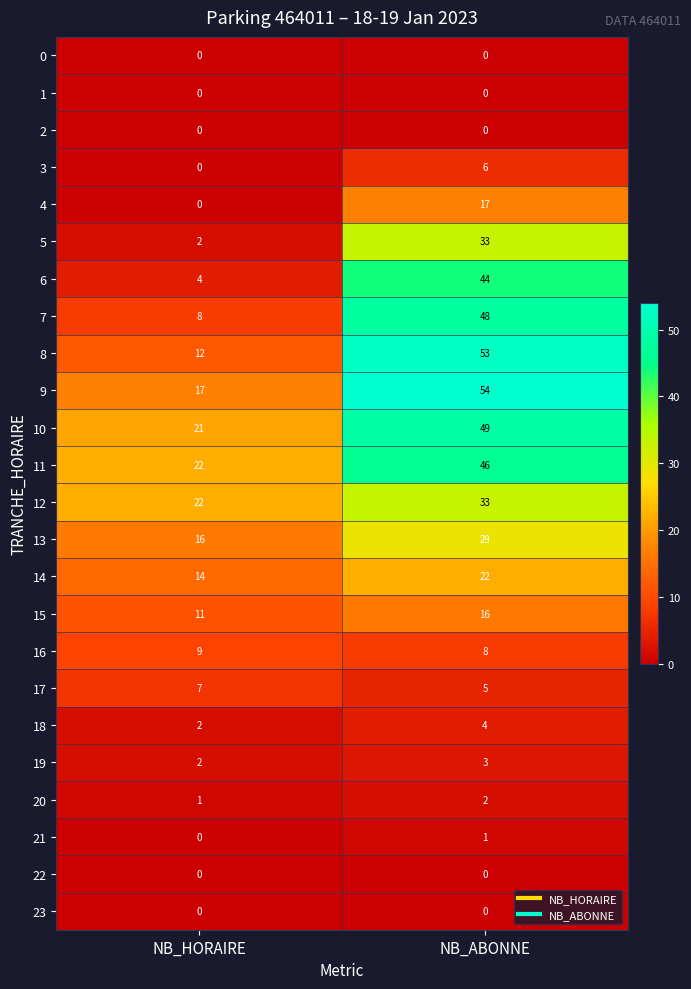

The 4 series shows 0 at NB_HORAIRE. True or false?

True